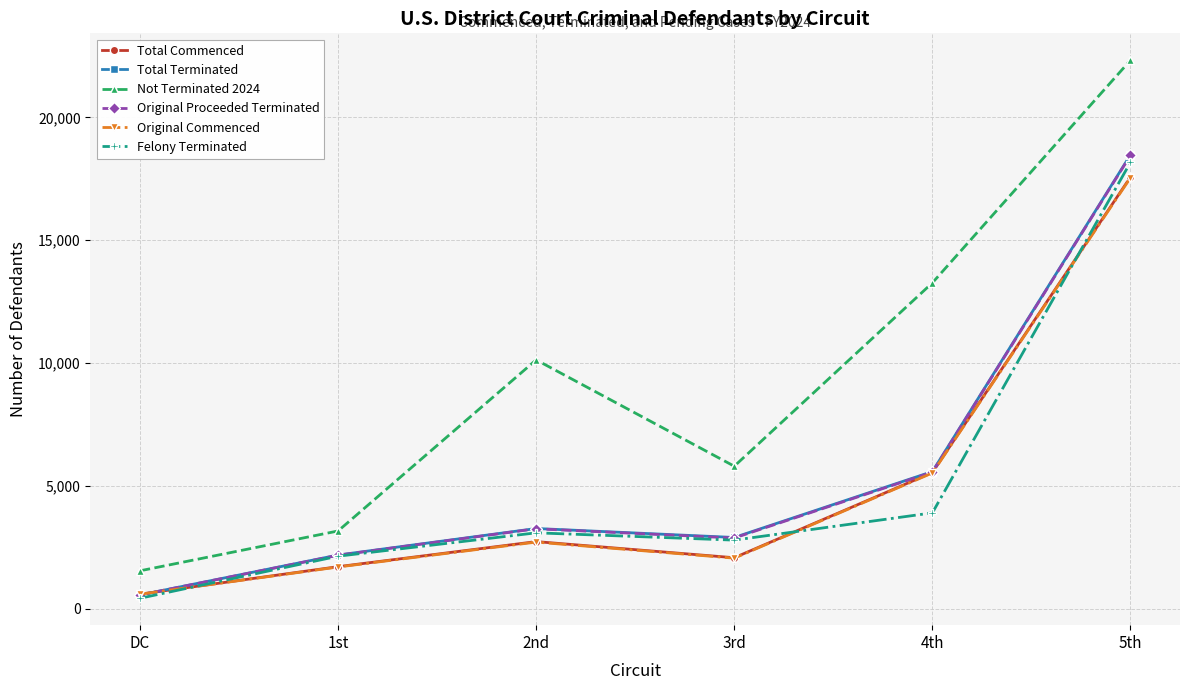

Reading left to right, list all the values displayed in this chart.

Total Commenced: DC=589	1st=1708	2nd=2729	3rd=2072	4th=5541	5th=17571
Total Terminated: DC=556	1st=2182	2nd=3262	3rd=2897	4th=5579	5th=18474
Not Terminated 2024: DC=1540	1st=3162	2nd=10127	3rd=5798	4th=13263	5th=22326
Original Proceeded Terminated: DC=555	1st=2174	2nd=3251	3rd=2875	4th=5559	5th=18452
Original Commenced: DC=586	1st=1695	2nd=2709	3rd=2055	4th=5523	5th=17541
Felony Terminated: DC=422	1st=2135	2nd=3086	3rd=2789	4th=3899	5th=18172